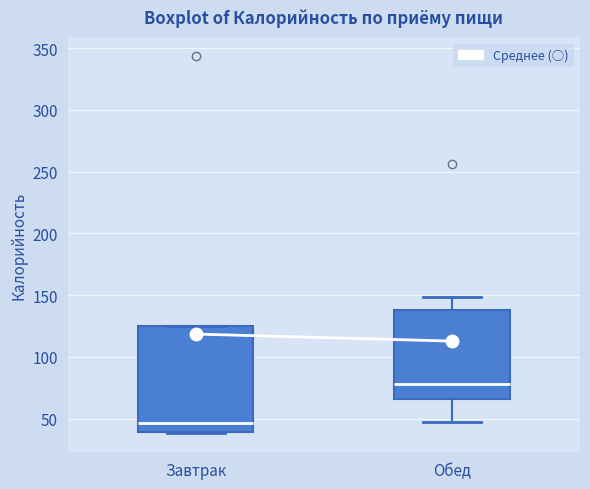

Reading left to right, read every box against the y-axis: the position of its median line, the range the box covers, and the ends of its whiskers. The values are not printed on the chart, so give them approximately, as read against the axis.

Завтрак: median 45, box 40 to 125, whiskers 40 to 125
Обед: median 80, box 65 to 140, whiskers 45 to 150